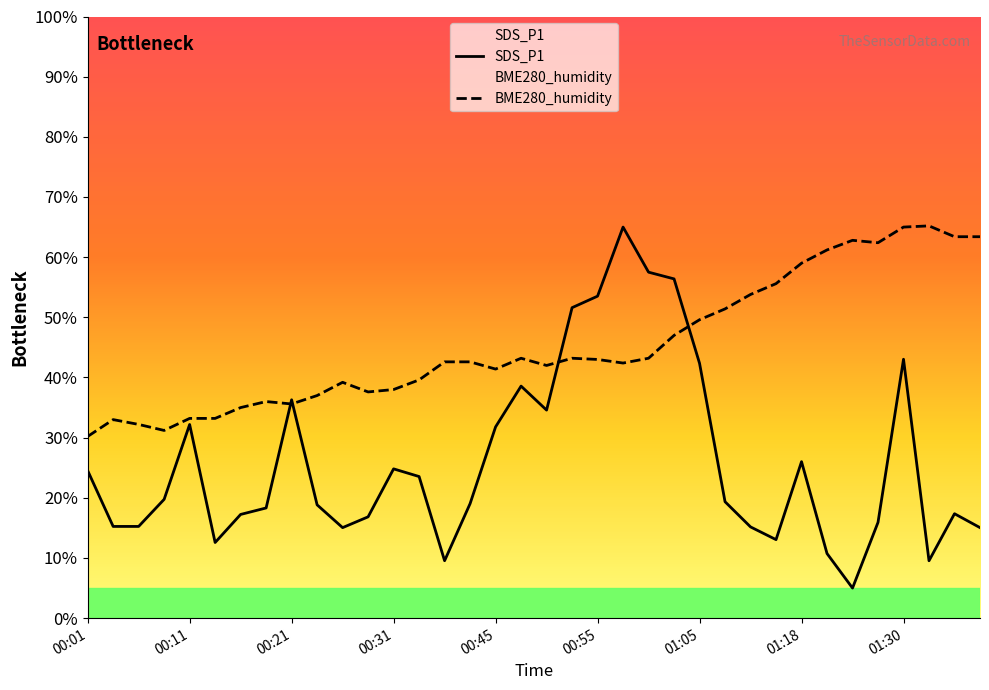

What is the value of the BME280_humidity point at the 4th from the left?

31.2